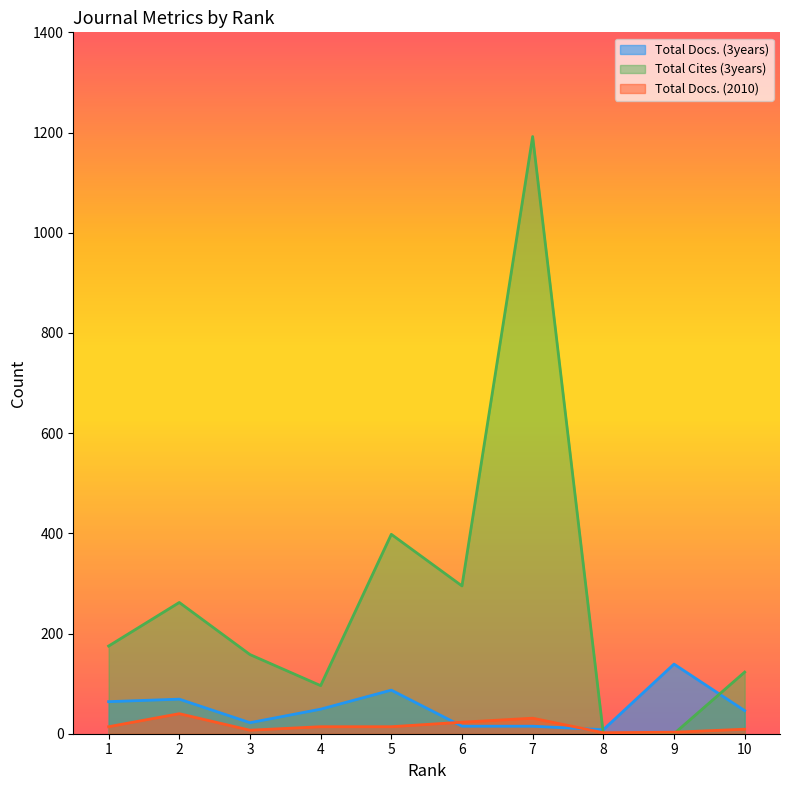

What is the average value of the Total Docs. (2010) series?

16